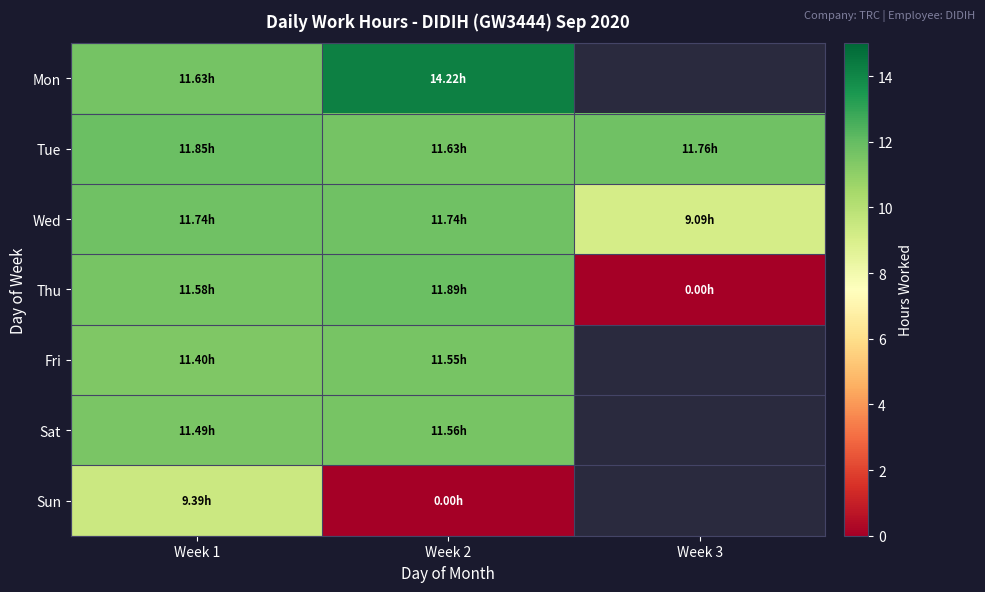

The value of Thu at Week 2 is 19.3. True or false?

False